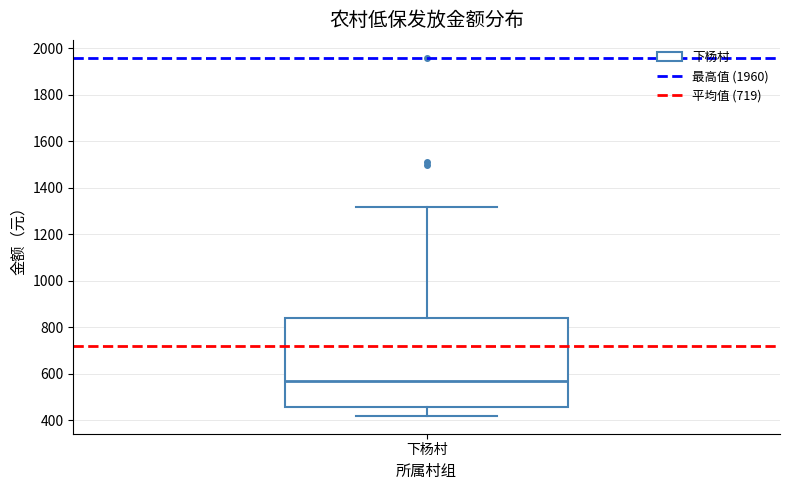

Read this box plot against the y-axis: the position of the median line, the range covered by the box, and the ends of both whiskers. The values are not printed on the chart, so give them approximately, as read against the axis.

median 580, box 460 to 840, whiskers 420 to 1320